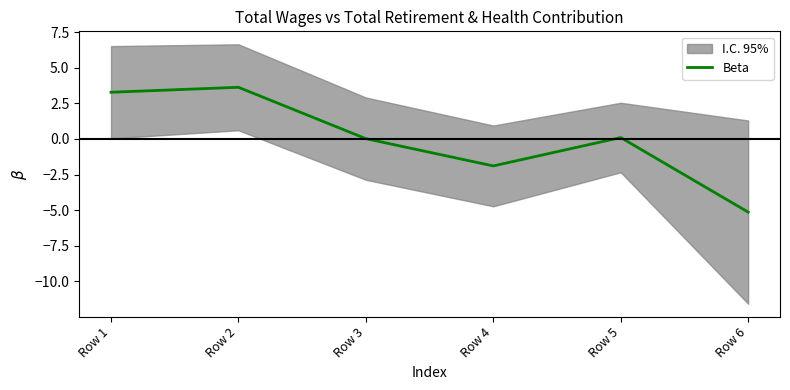

Read the value at Row 6.

-5.1